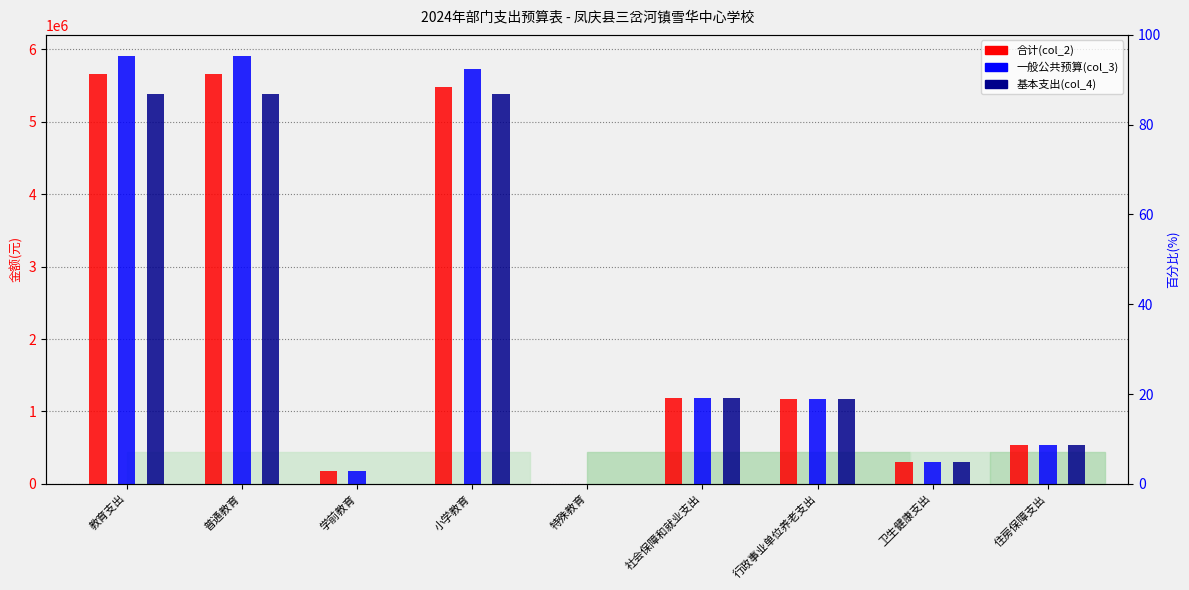

Reading left to right, extract all data points from this chart.

一般公共预算(col_3): 教育支出=5659721.4	普通教育=5659235.4	学前教育=177129.0	小学教育=5482106.4	特殊教育=486.0	社会保障和就业支出=1183394.0	行政事业单位养老支出=1173254.0	卫生健康支出=306442.0	住房保障支出=541958.0
合计(col_2): 教育支出=5904921.4	普通教育=5904435.4	学前教育=177129.0	小学教育=5727306.4	特殊教育=486.0	社会保障和就业支出=1183394.0	行政事业单位养老支出=1173254.0	卫生健康支出=306442.0	住房保障支出=541958.0
基本支出(col_4): 教育支出=5387451.6	普通教育=5387451.6	学前教育=0.0	小学教育=5387451.6	特殊教育=0.0	社会保障和就业支出=1183394.0	行政事业单位养老支出=1173254.0	卫生健康支出=306442.0	住房保障支出=541958.0